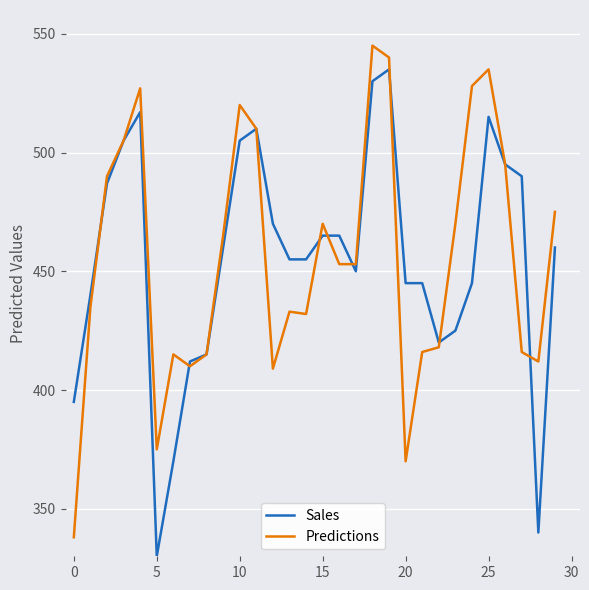

What is the maximum value shown in the chart?

545